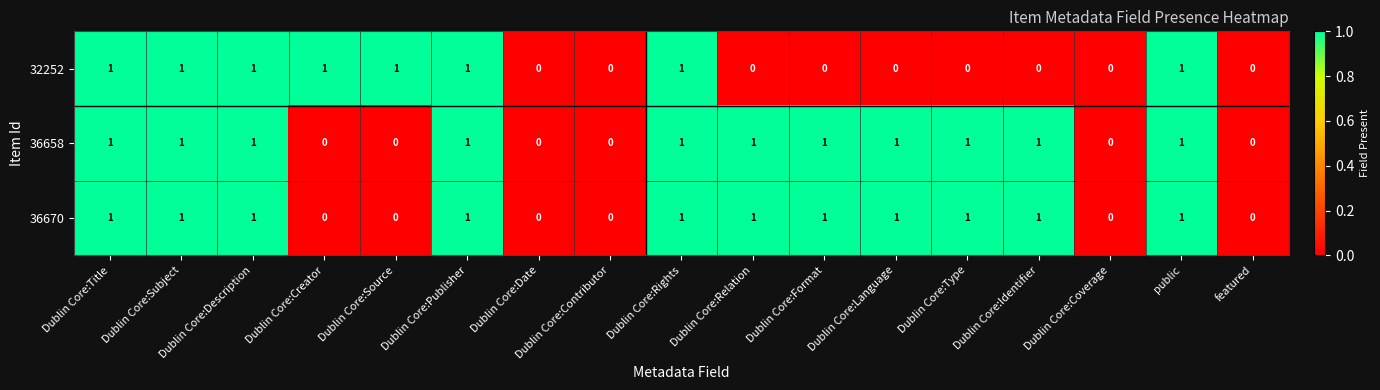

The 36658 series shows 0 at Dublin Core:Coverage. True or false?

True